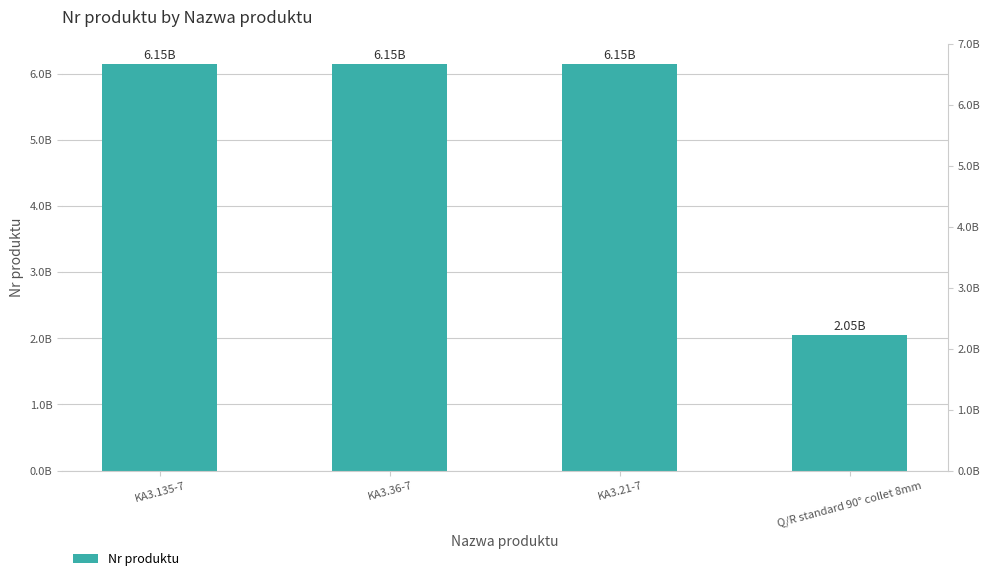

Are the bars grouped side by side (vs. stacked)?

No